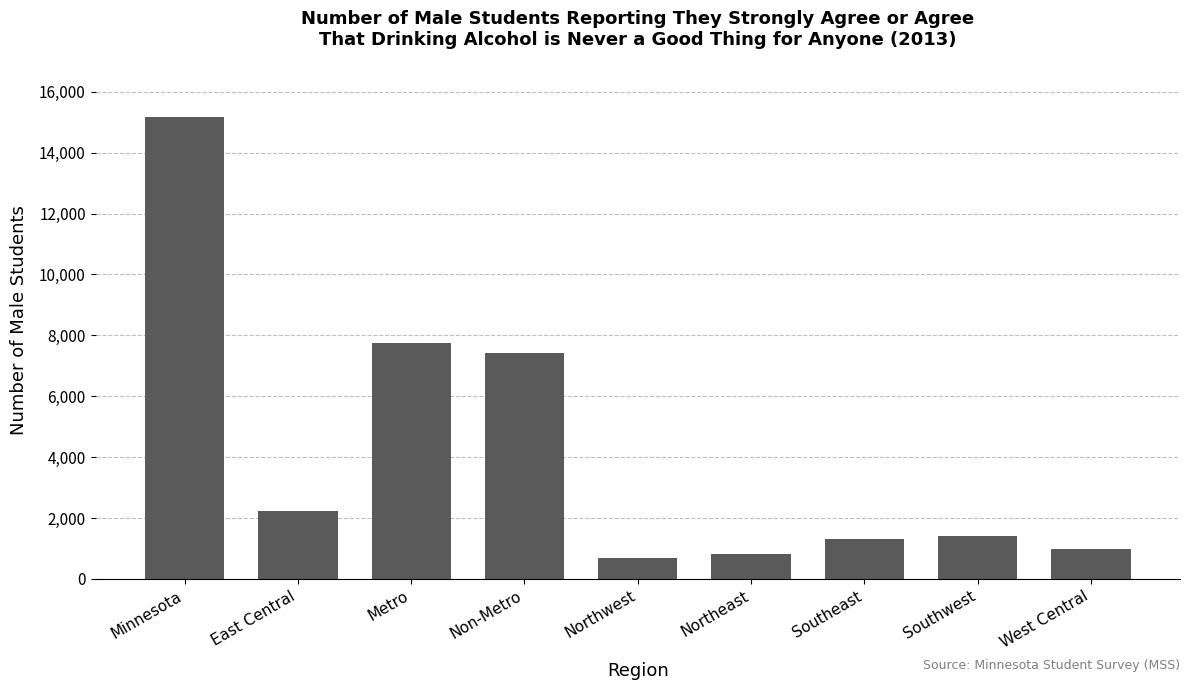

Reading right to left, transcribe all the data shown in this chart.

999	1413	1309	810	673	7434	7739	2230	15173